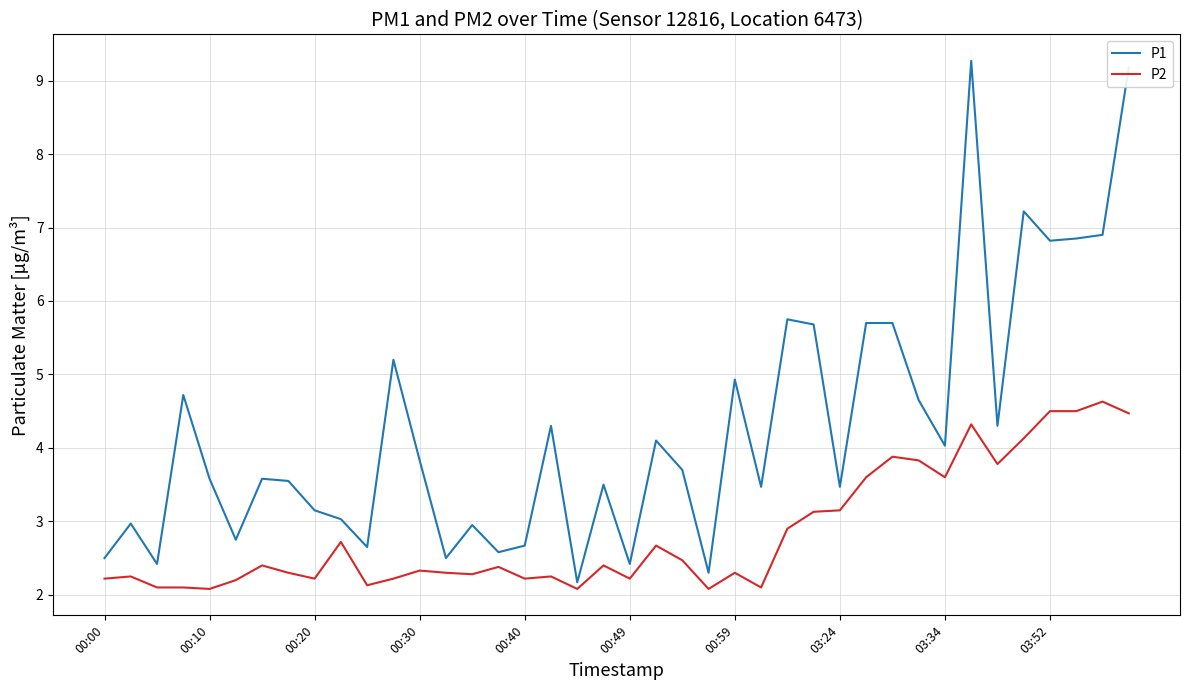

Which series has the largest range (max minus min)?

P1